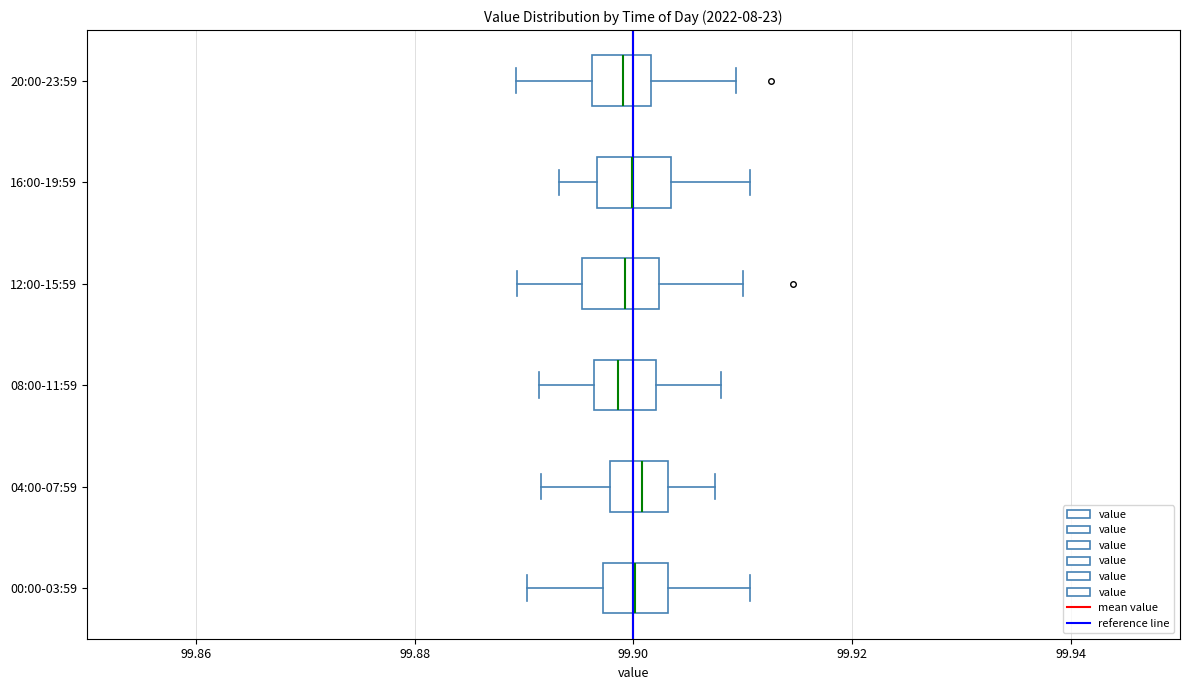

Reading bottom to top, read every box against the x-axis: the position of its median line, the range the box covers, and the ends of its whiskers. The values are not printed on the chart, so give them approximately, as read against the axis.

00:00-03:59: median 99.900, box 99.898 to 99.904, whiskers 99.890 to 99.910
04:00-07:59: median 99.900, box 99.898 to 99.904, whiskers 99.892 to 99.908
08:00-11:59: median 99.898, box 99.896 to 99.902, whiskers 99.892 to 99.908
12:00-15:59: median 99.900, box 99.896 to 99.902, whiskers 99.890 to 99.910
16:00-19:59: median 99.900, box 99.896 to 99.904, whiskers 99.894 to 99.910
20:00-23:59: median 99.900, box 99.896 to 99.902, whiskers 99.890 to 99.910